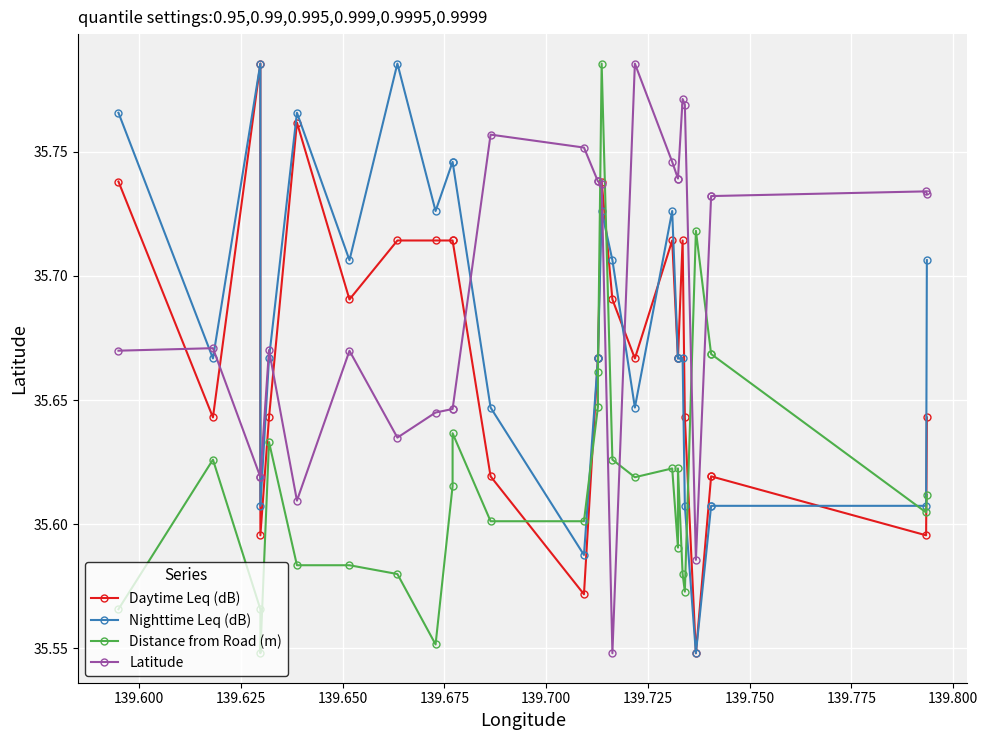

Rank the series by their maximum value, from lowest to highest.

Daytime Leq (dB), Nighttime Leq (dB), Distance from Road (m), Latitude